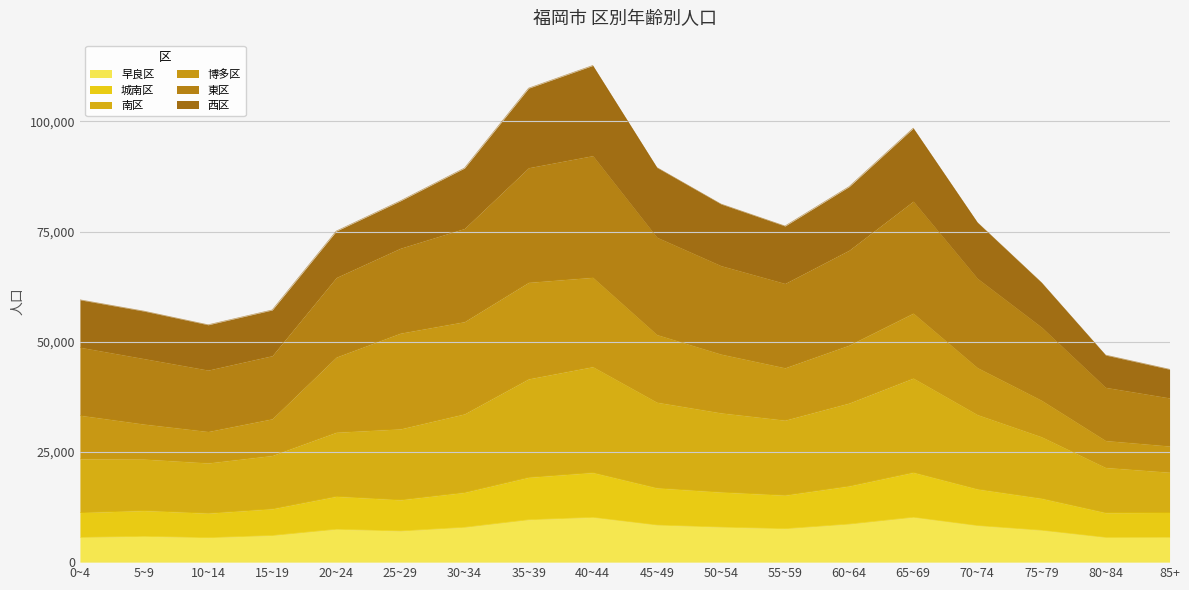

The 南区 series shows 14212 at 60~64. True or false?

False